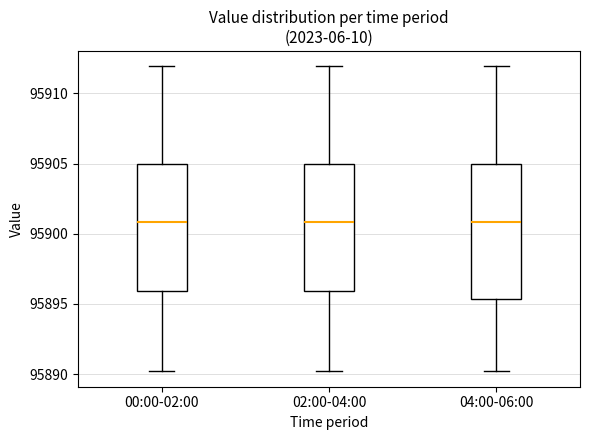

Reading left to right, transcribe this box plot: for each box, give where its median line is, the range the box spans, and where its two whiskers end, as read against the y-axis. The values are not printed on the chart, so give them approximately, as read against the axis.

00:00-02:00: median 95901.0, box 95896.0 to 95905.0, whiskers 95890.0 to 95912.0
02:00-04:00: median 95901.0, box 95896.0 to 95905.0, whiskers 95890.0 to 95912.0
04:00-06:00: median 95901.0, box 95895.5 to 95905.0, whiskers 95890.0 to 95912.0